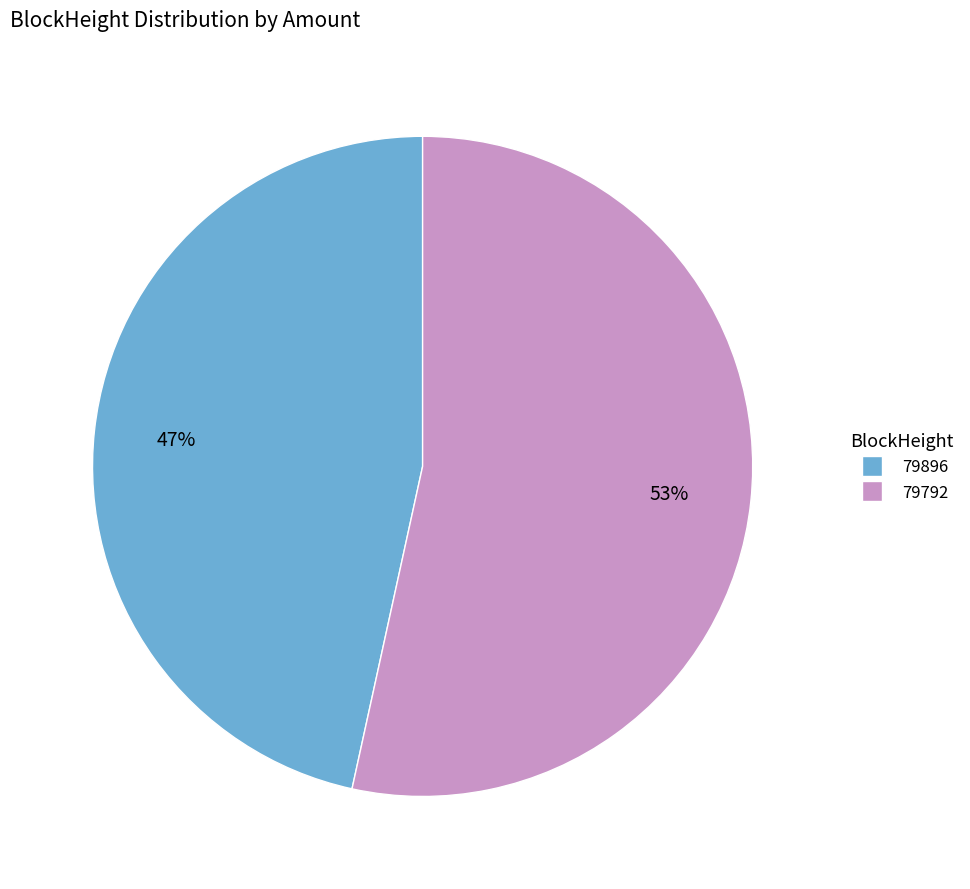

What is the largest slice in the pie chart?

79792